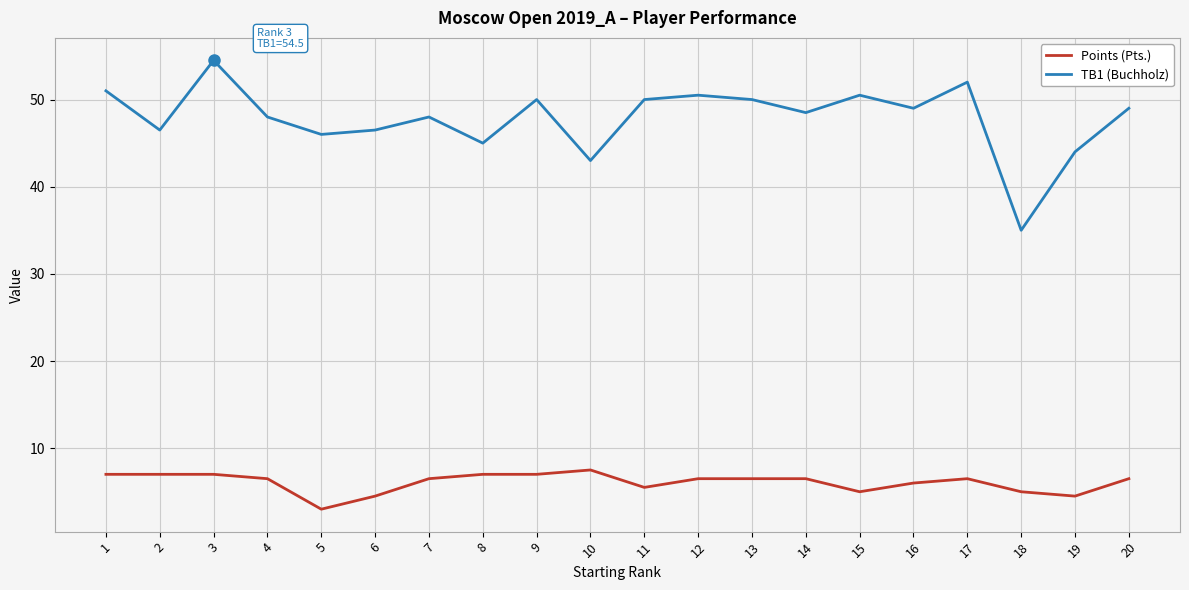

Reading left to right, transcribe all the data shown in this chart.

Points (Pts.): 1=7.0	2=7.0	3=7.0	4=6.5	5=3.0	6=4.5	7=6.5	8=7.0	9=7.0	10=7.5	11=5.5	12=6.5	13=6.5	14=6.5	15=5.0	16=6.0	17=6.5	18=5.0	19=4.5	20=6.5
TB1 (Buchholz): 1=51.0	2=46.5	3=54.5	4=48.0	5=46.0	6=46.5	7=48.0	8=45.0	9=50.0	10=43.0	11=50.0	12=50.5	13=50.0	14=48.5	15=50.5	16=49.0	17=52.0	18=35.0	19=44.0	20=49.0